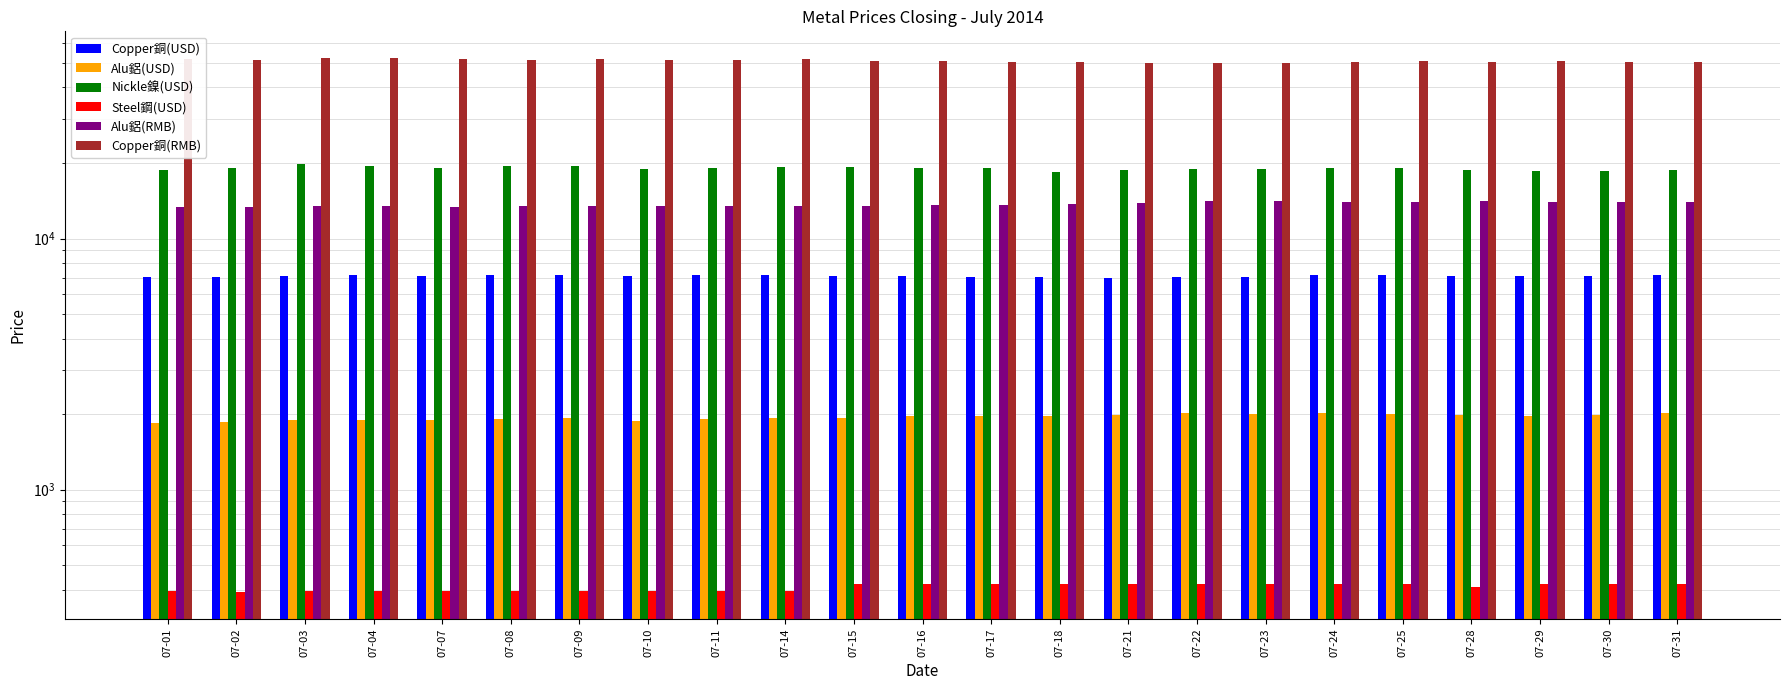

What is the total value across all series at 07-24?

93364.5